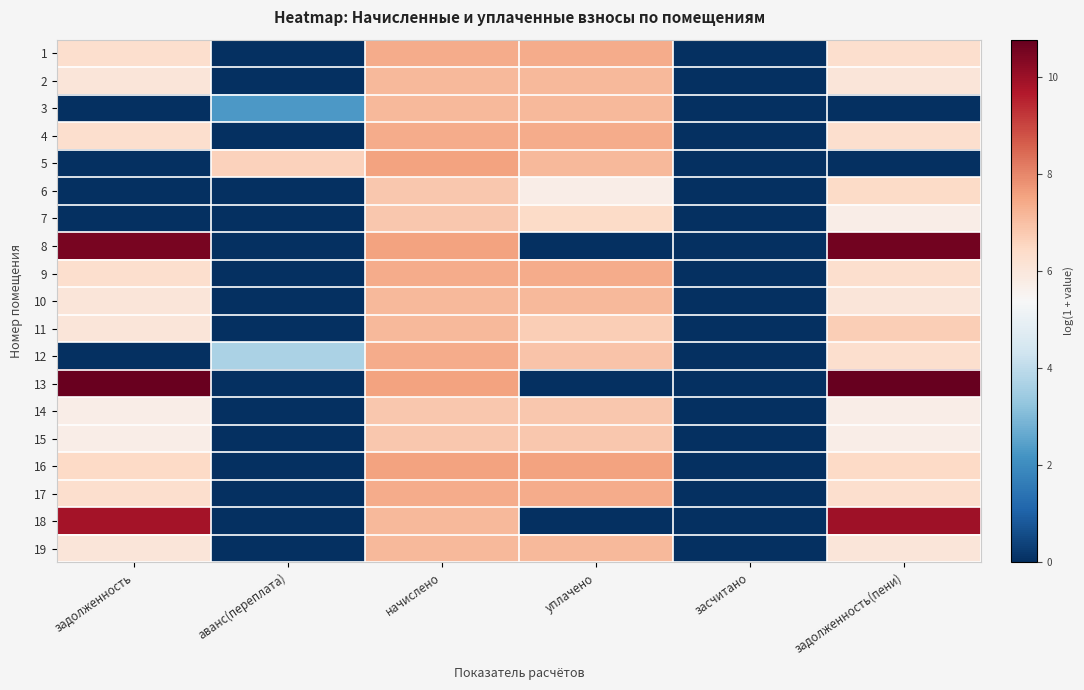

Rank the series by their maximum value, from highest to lowest.

13, 8, 18, 16, 5, 4, 12, 1, 9, 17, 2, 10, 3, 11, 19, 6, 14, 7, 15